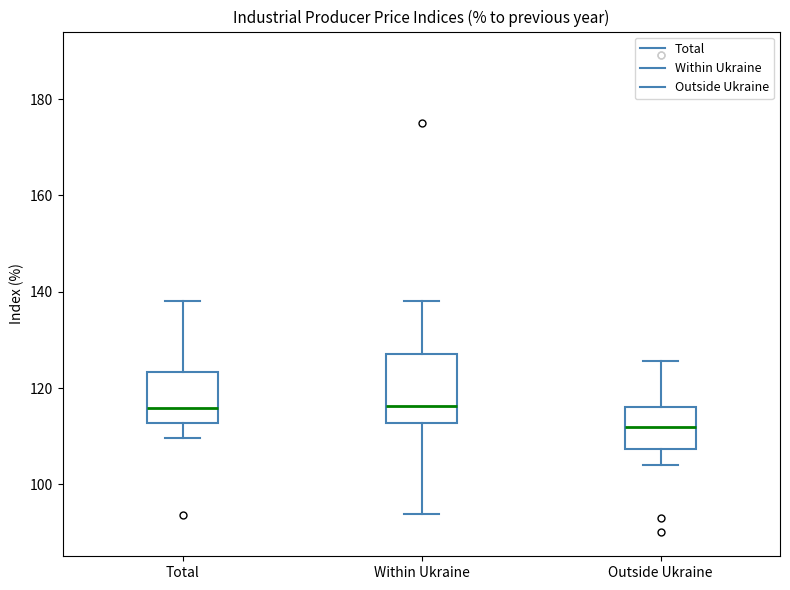

Where does the median line of the box for Total sit on the y-axis? The values are not printed on the chart, so give them approximately, as read against the axis.

116